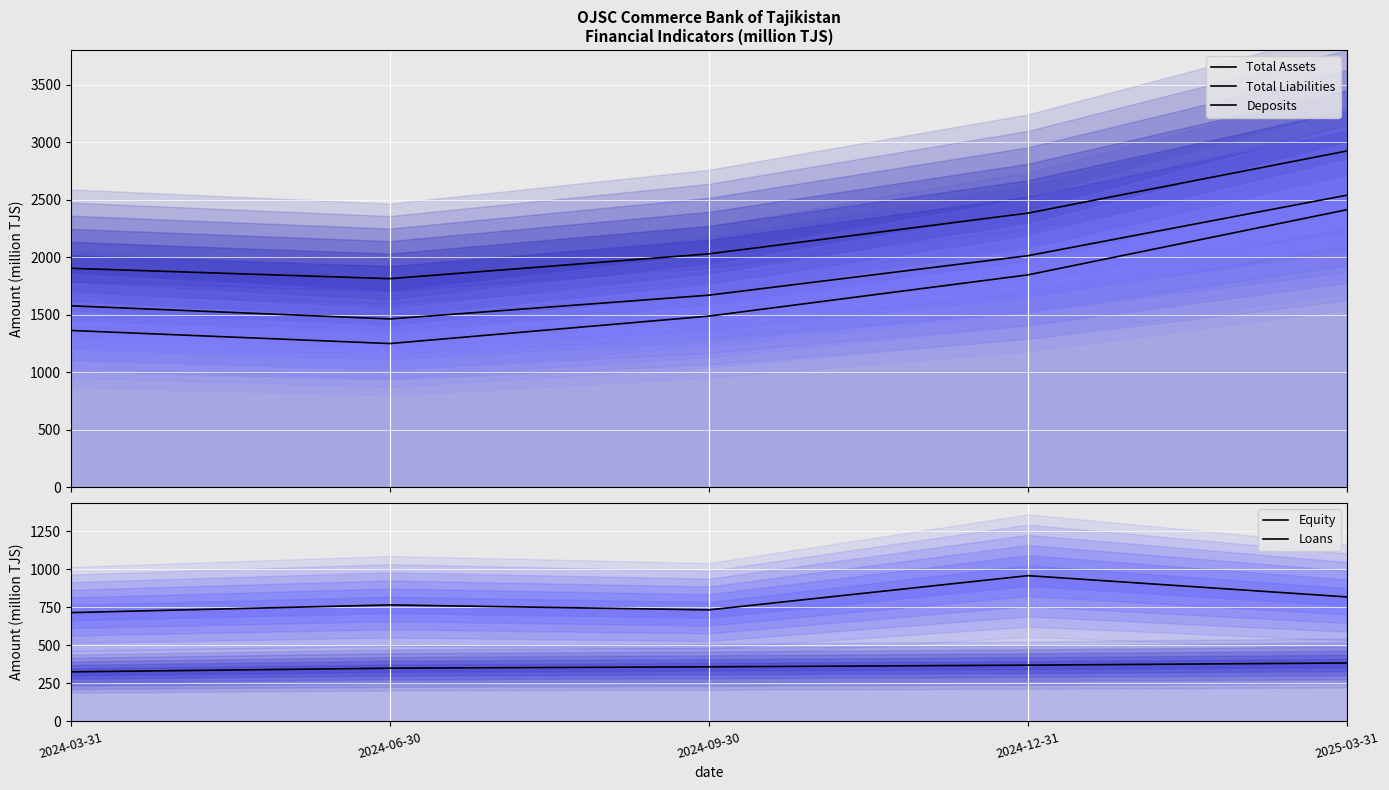

How many series are shown in this chart?

5